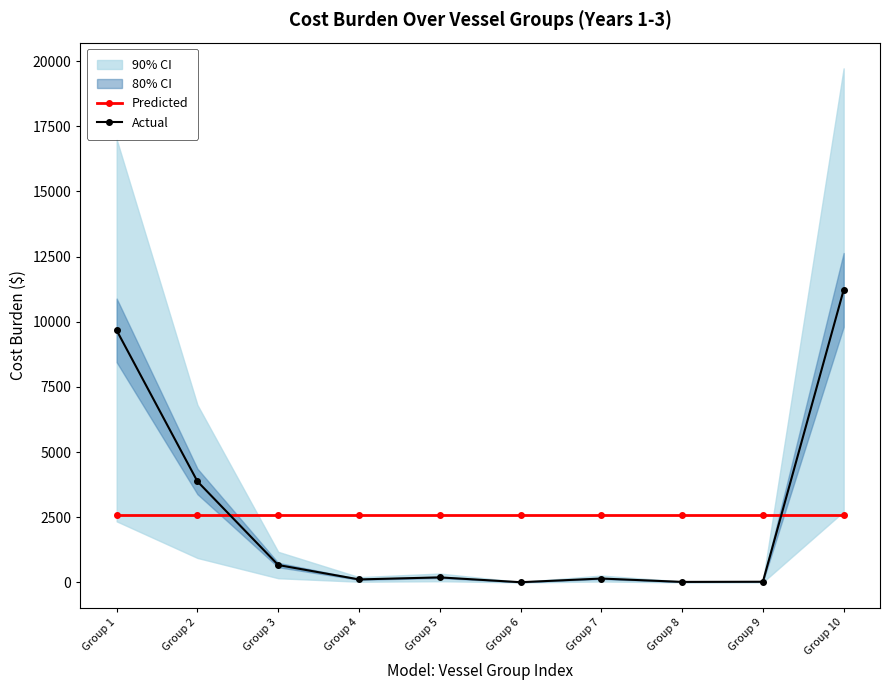

What are all the series names shown in the legend?

Predicted, Actual